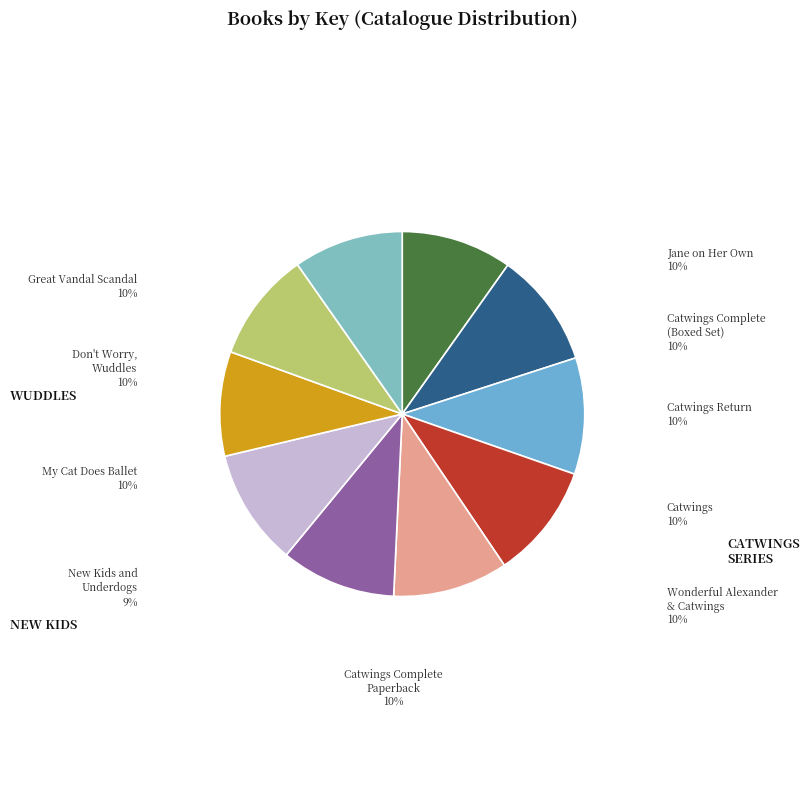

Rank the categories by value from lowest to highest.

New Kids and Underdogs, Don't Worry, Wuddles, My Cat Does Ballet, Great Vandal Scandal, Catwings, Catwings Return, Wonderful Alexander and the Catwings, Jane on Her Own, Catwings Complete Collection (Boxed Set), Catwings Complete Paperback Collection